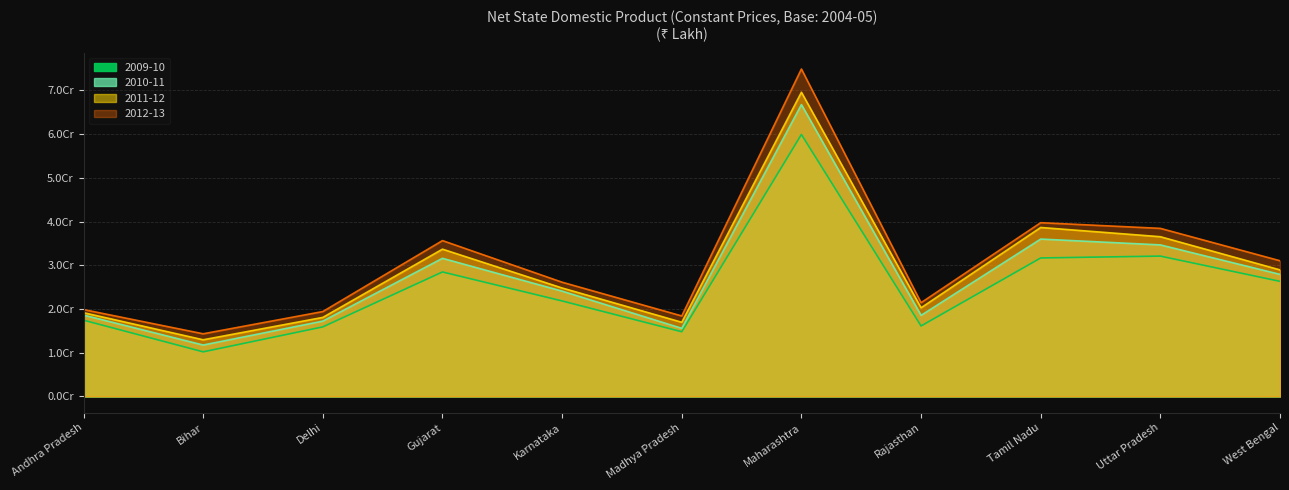

What is the label of the 8th point from the right?

Gujarat